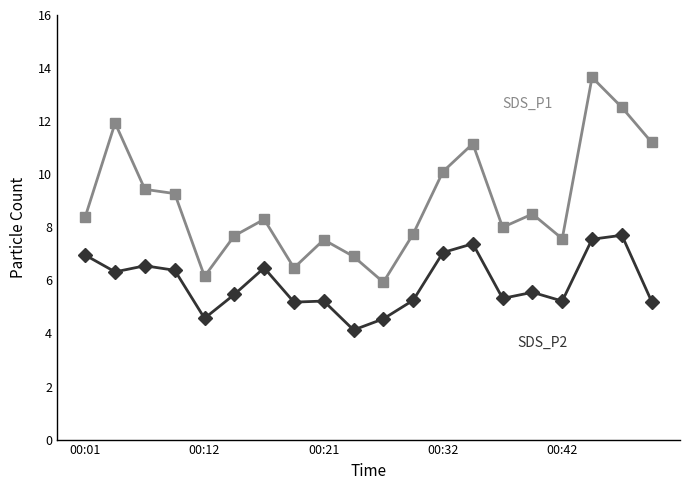

What is the minimum value shown in the chart?

4.1